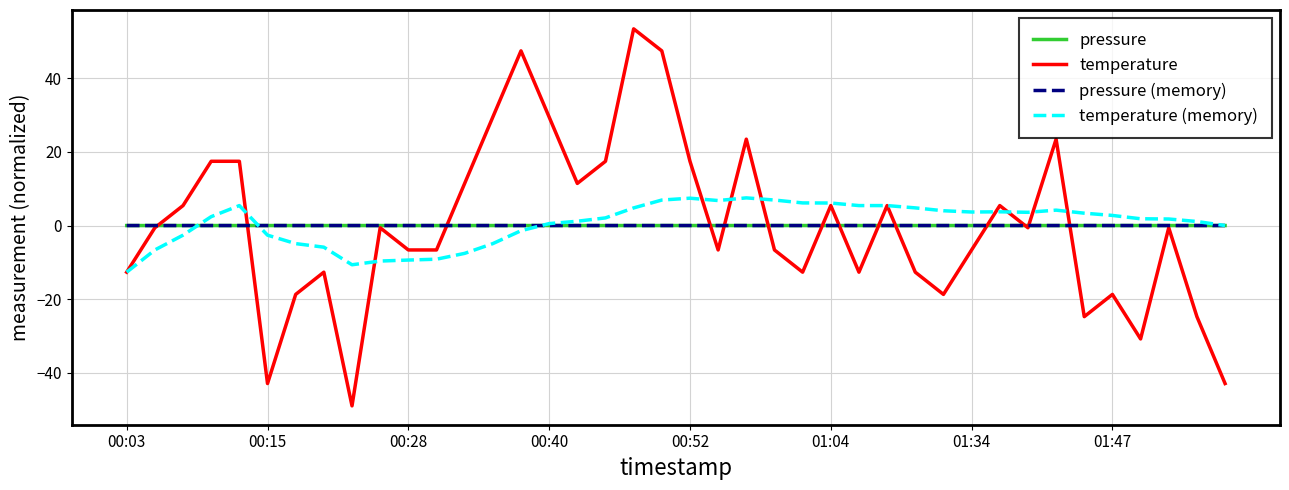

Which series has the largest range (max minus min)?

temperature